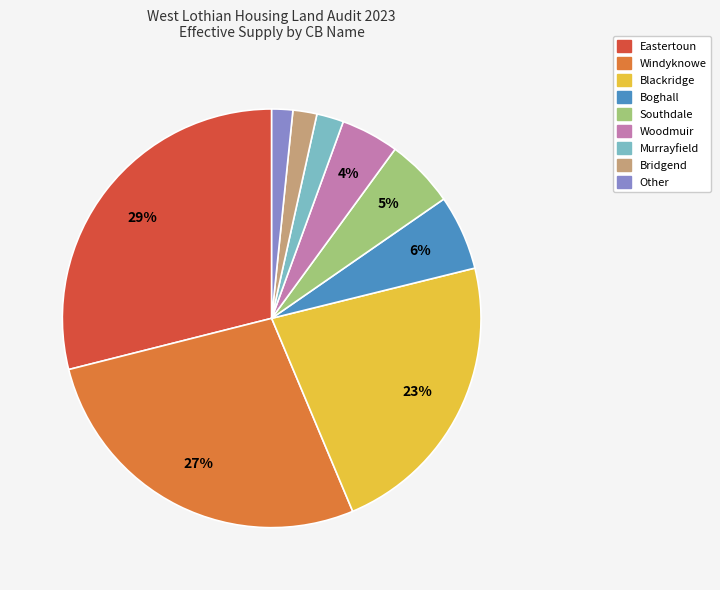

Does any single category account for the majority?

No